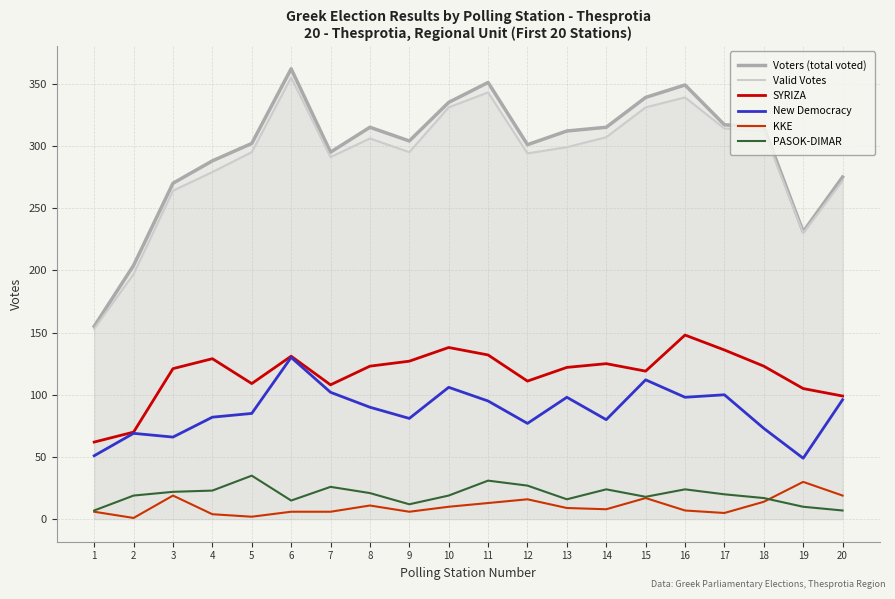

Reading left to right, list all the values displayed in this chart.

Voters (total voted): 155	204	270	288	302	362	295	315	304	335	351	301	312	315	339	349	317	315	231	275
Valid Votes: 153	197	264	279	295	355	291	306	295	331	343	294	299	307	331	339	314	312	230	272
SYRIZA: 62	70	121	129	109	131	108	123	127	138	132	111	122	125	119	148	136	123	105	99
New Democracy: 51	69	66	82	85	130	102	90	81	106	95	77	98	80	112	98	100	73	49	96
KKE: 6	1	19	4	2	6	6	11	6	10	13	16	9	8	17	7	5	14	30	19
PASOK-DIMAR: 7	19	22	23	35	15	26	21	12	19	31	27	16	24	18	24	20	17	10	7